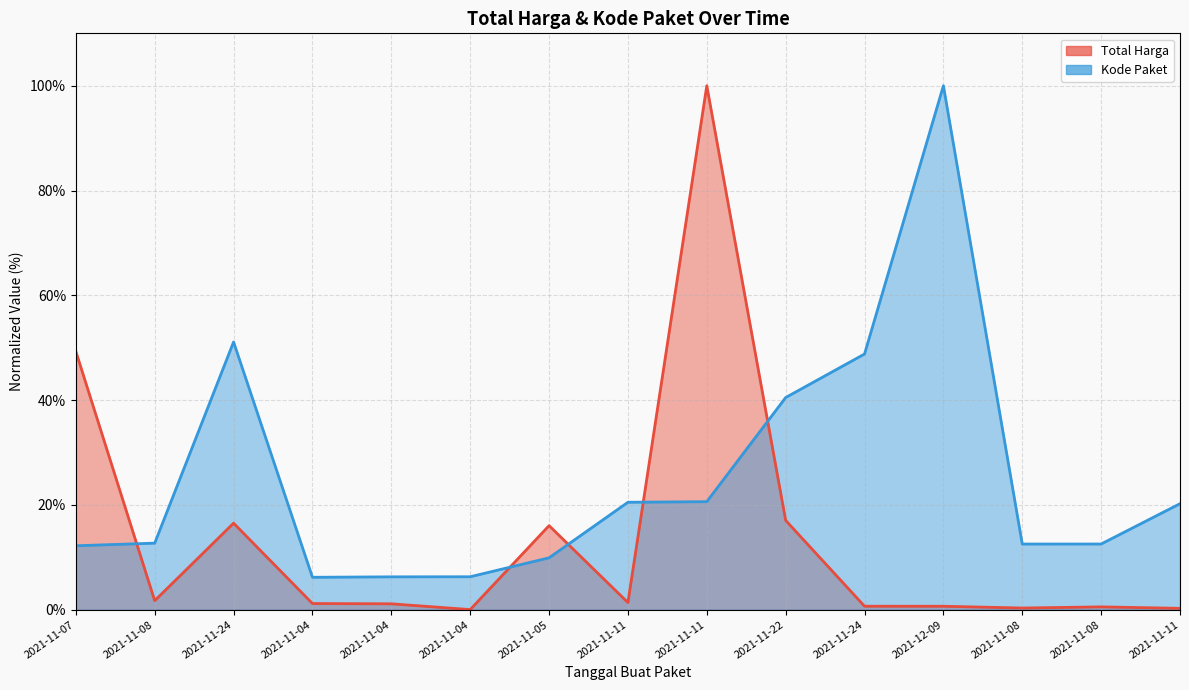

Is the value of Total Harga at 2021-11-11 greater than the value of Kode Paket at 2021-11-08?

No